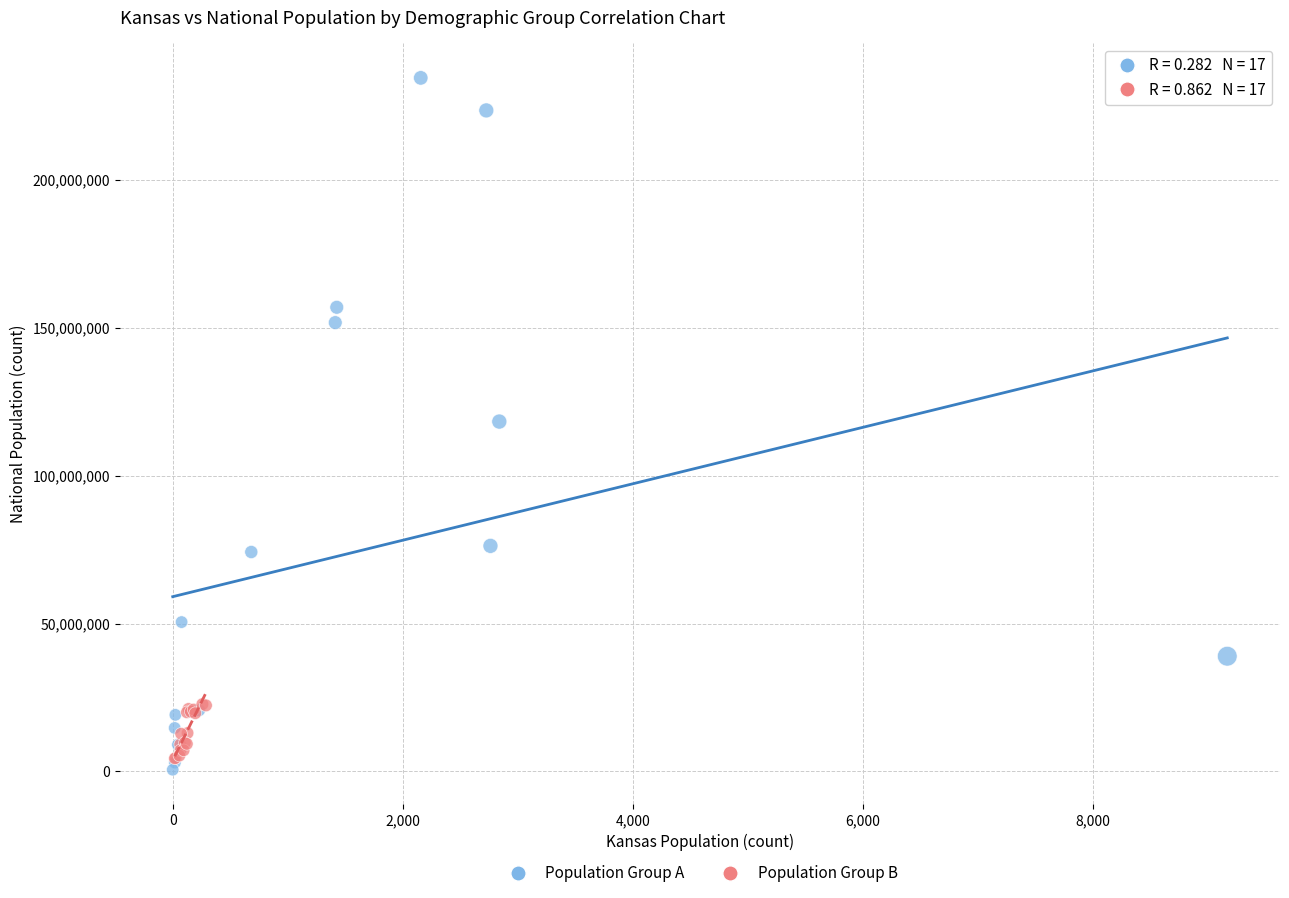

Which series contains the highest Y value?

Population Group A